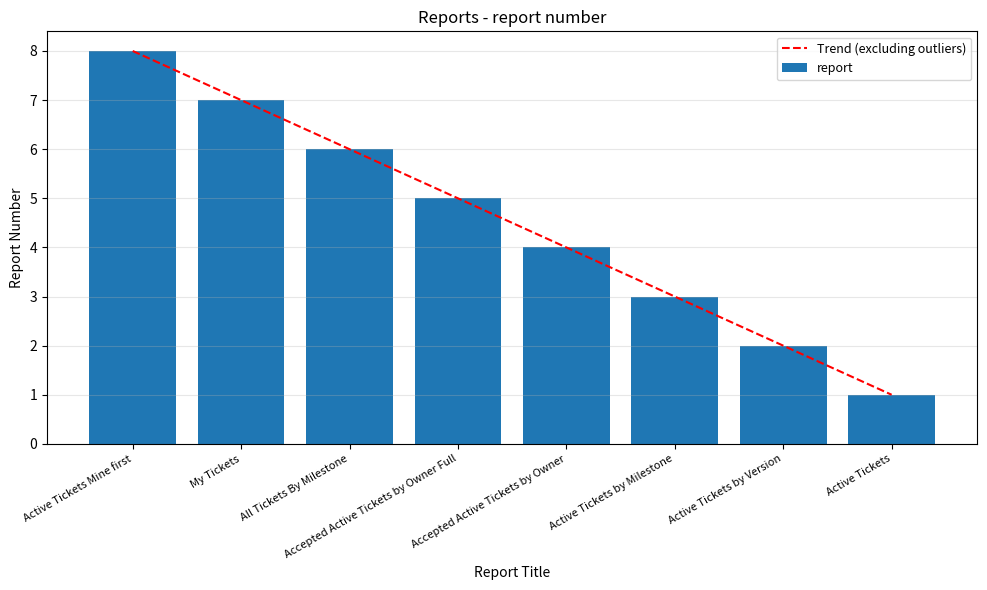

What is the approximate value of report at Accepted Active Tickets by Owner Full?

5